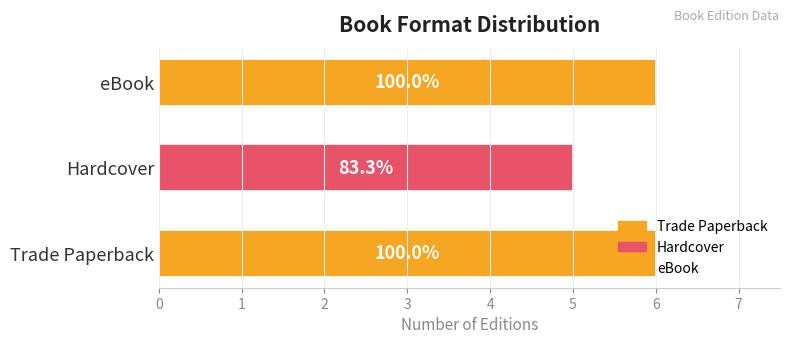

Are the bars horizontal?

Yes